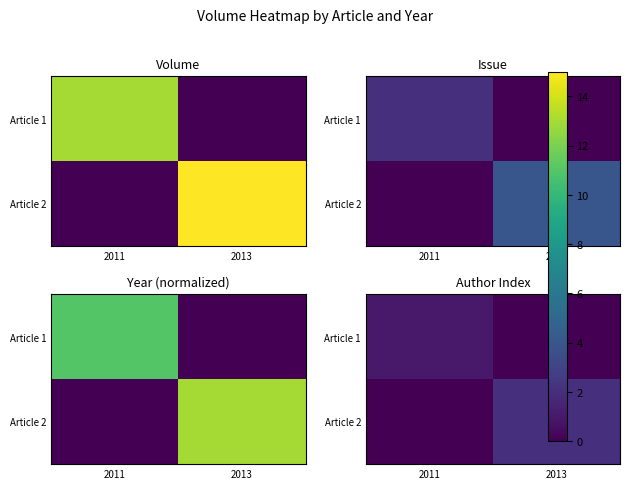

What is the difference between the highest and lowest values at 2011?

1